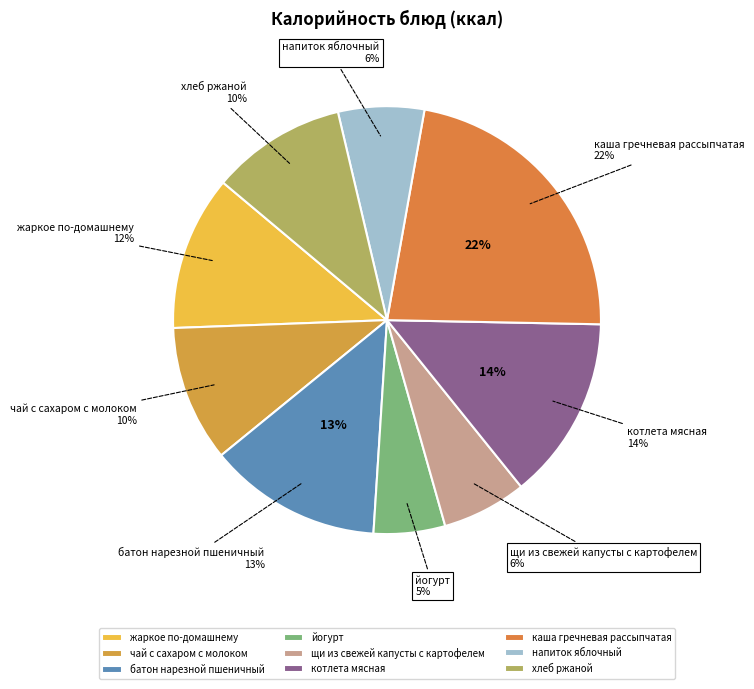

The напиток яблочный slice represents 6% of the pie. True or false?

True